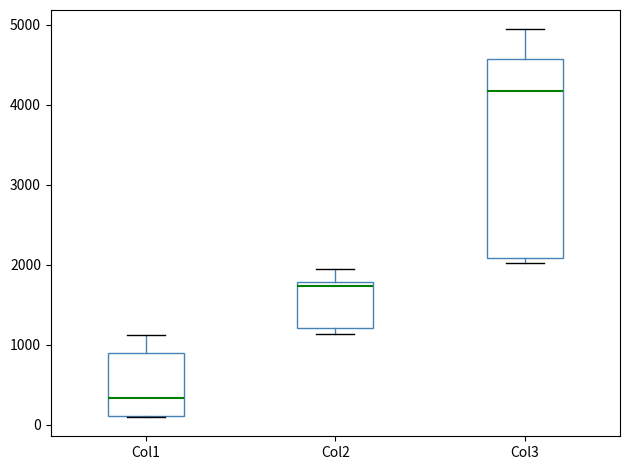

Where is the upper edge of the box for Col3 on the y-axis? The values are not printed on the chart, so give them approximately, as read against the axis.

4600